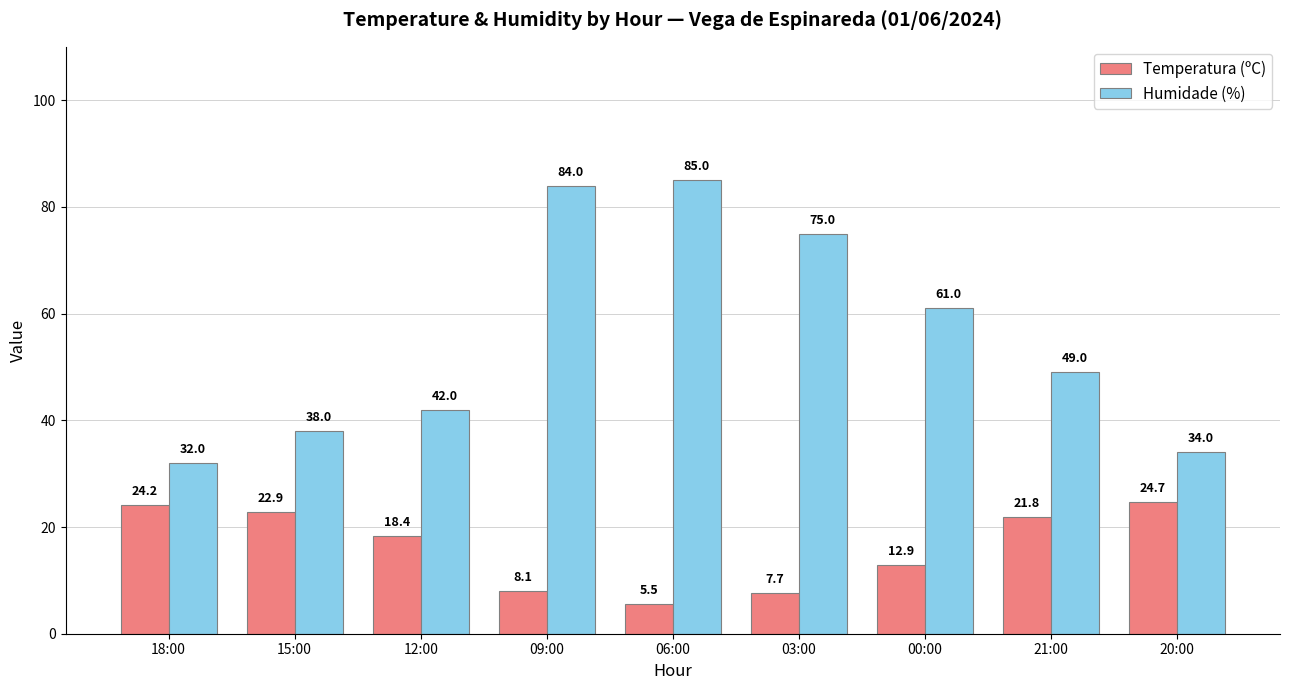

Reading left to right, extract all data points from this chart.

Temperatura (ºC): 24.2	22.9	18.4	8.1	5.5	7.7	12.9	21.8	24.7
Humidade (%): 32.0	38.0	42.0	84.0	85.0	75.0	61.0	49.0	34.0